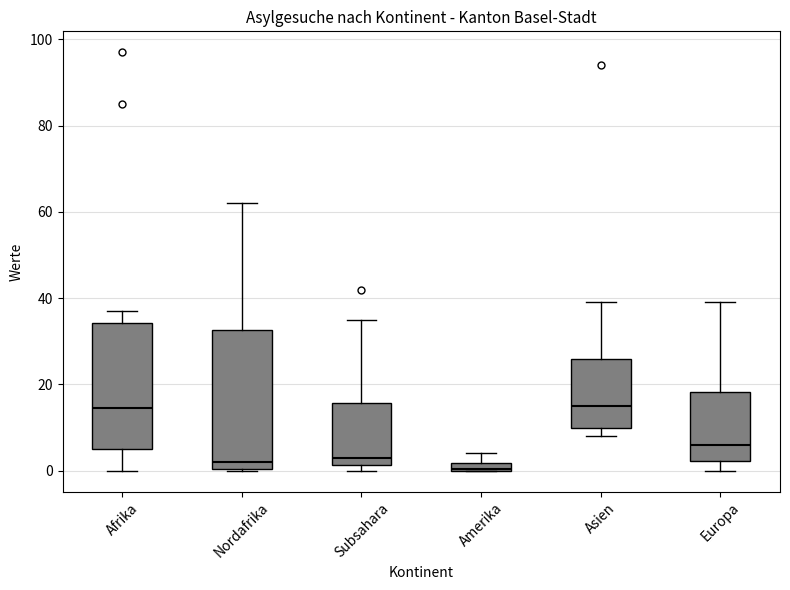

Comparing the boxes themselves (not the whiskers), which one is the tallest?

Nordafrika